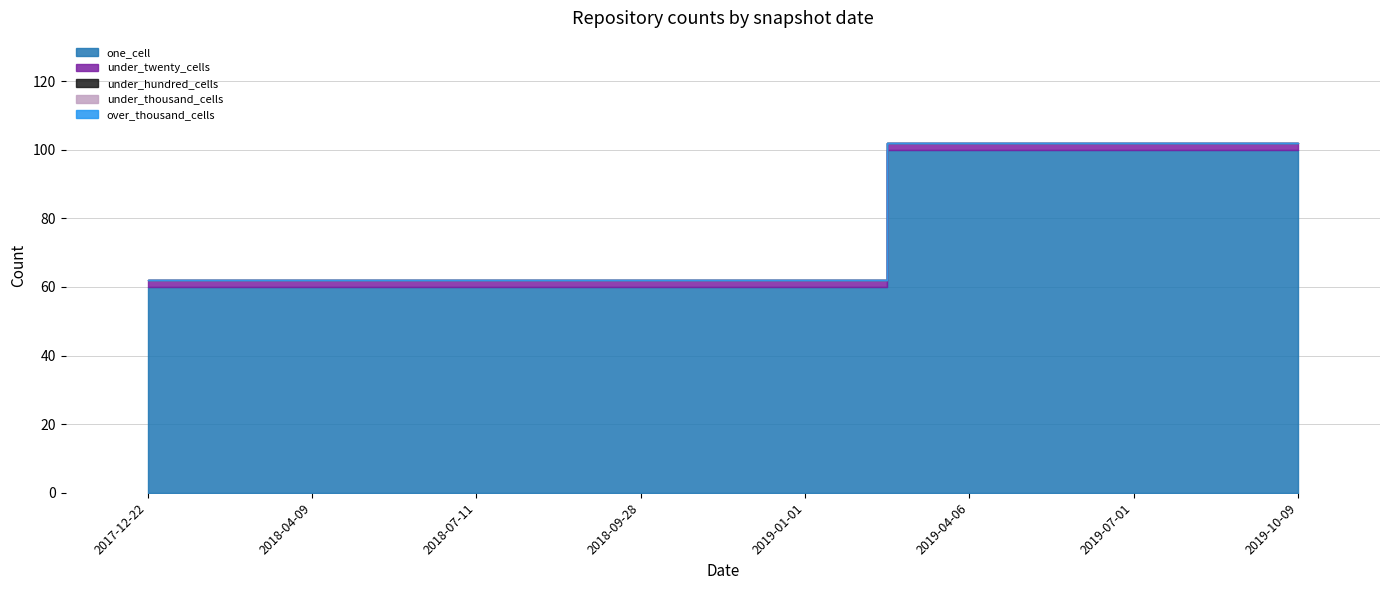

The one_cell series shows 30 at 2019-10-09. True or false?

False